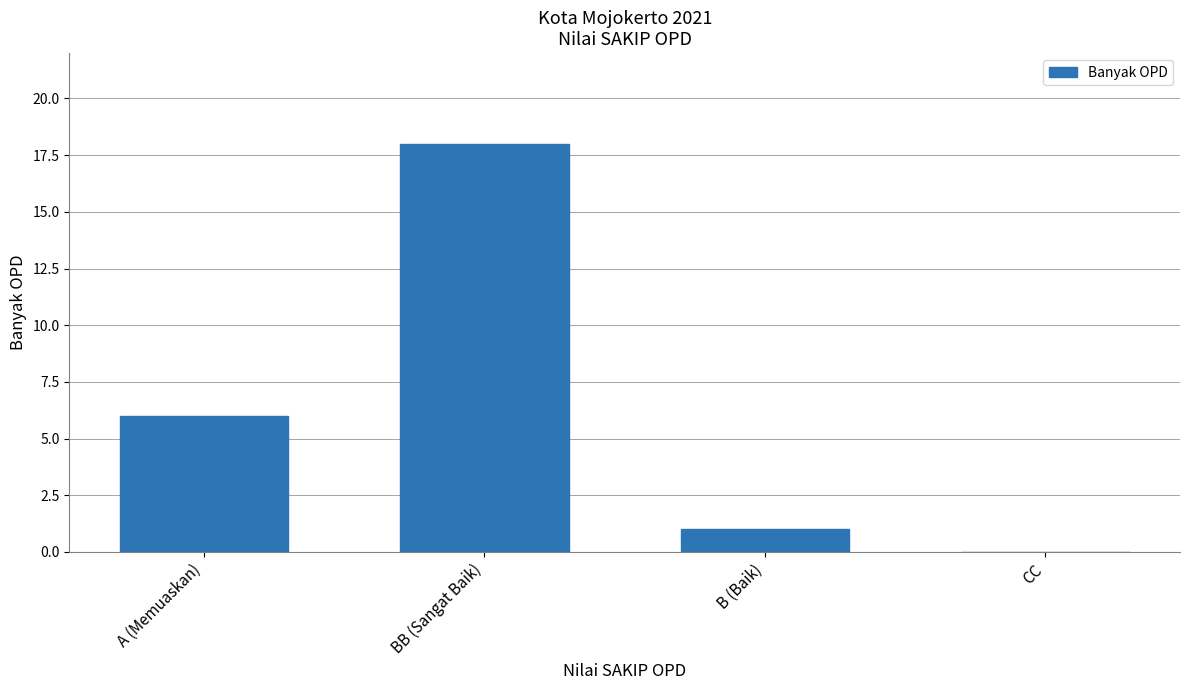

Which label corresponds to the largest value in the chart?

BB (Sangat Baik)